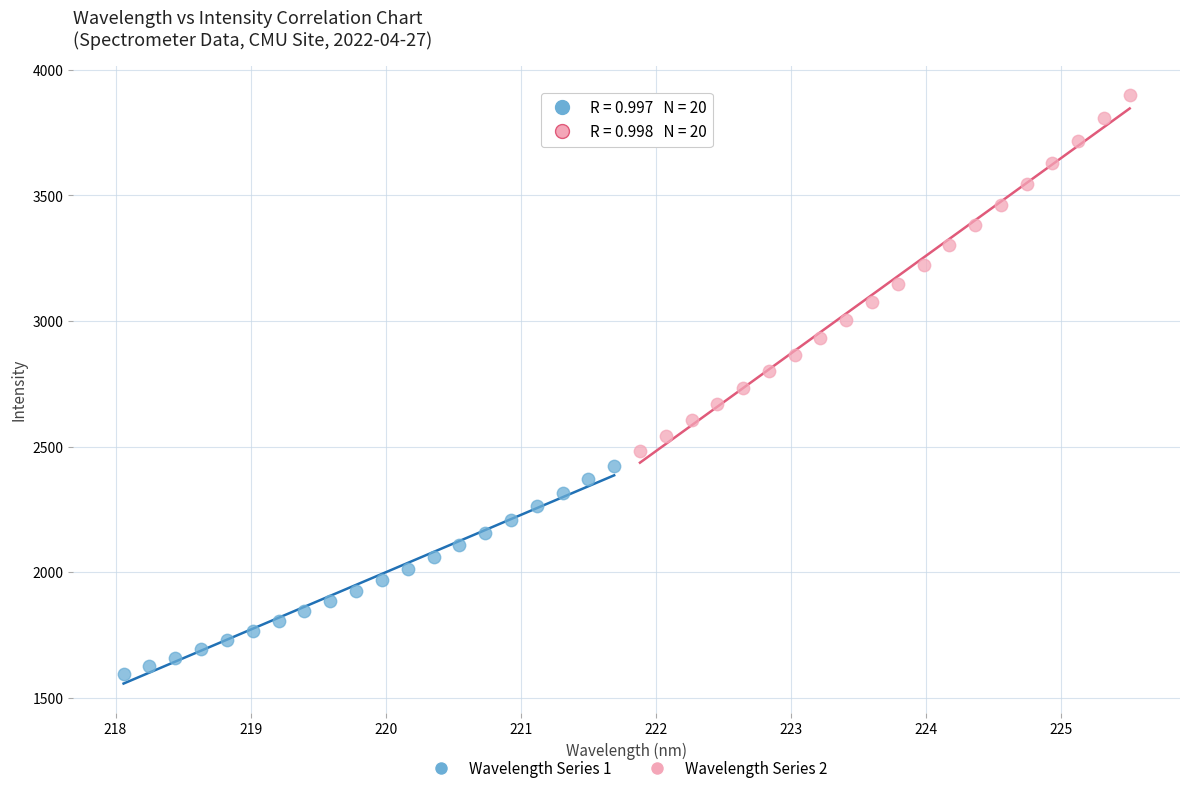

Which series reaches the maximum Y coordinate?

Wavelength Series 2